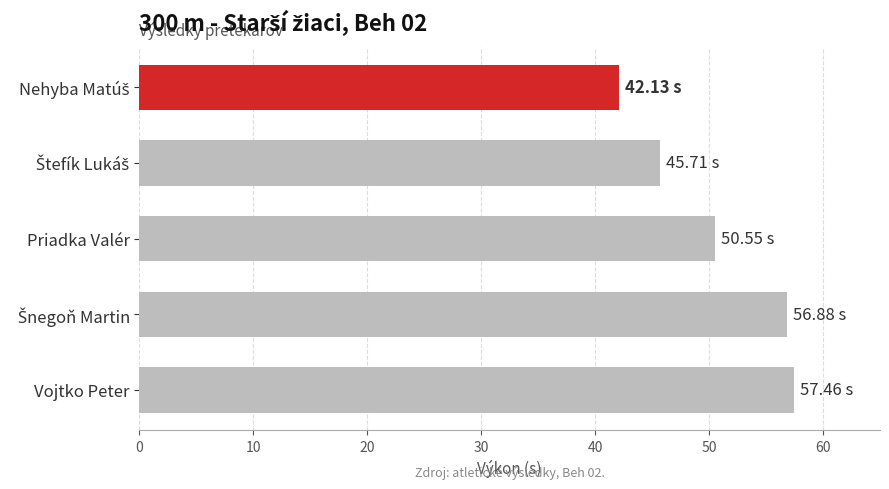

What is the average value?

50.5